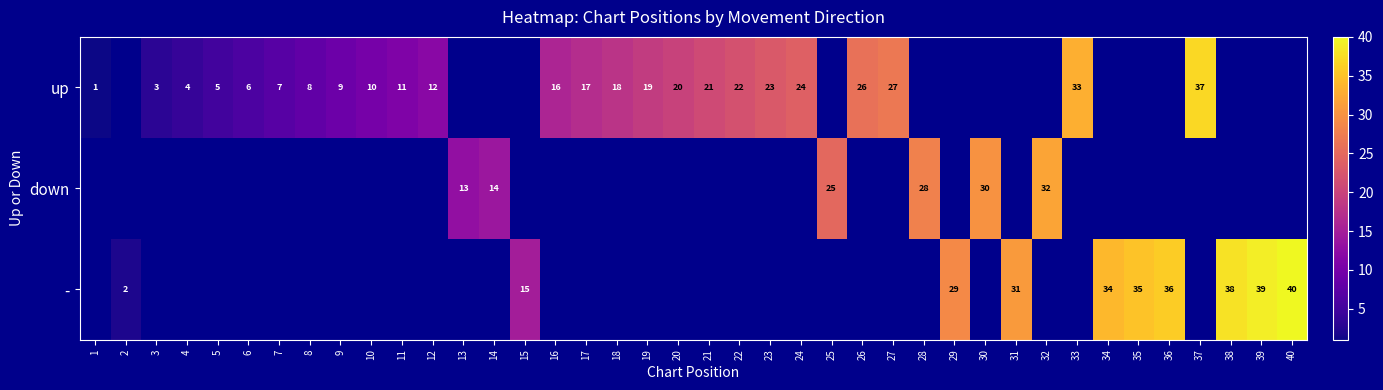

The - series shows 29 at 29. True or false?

True